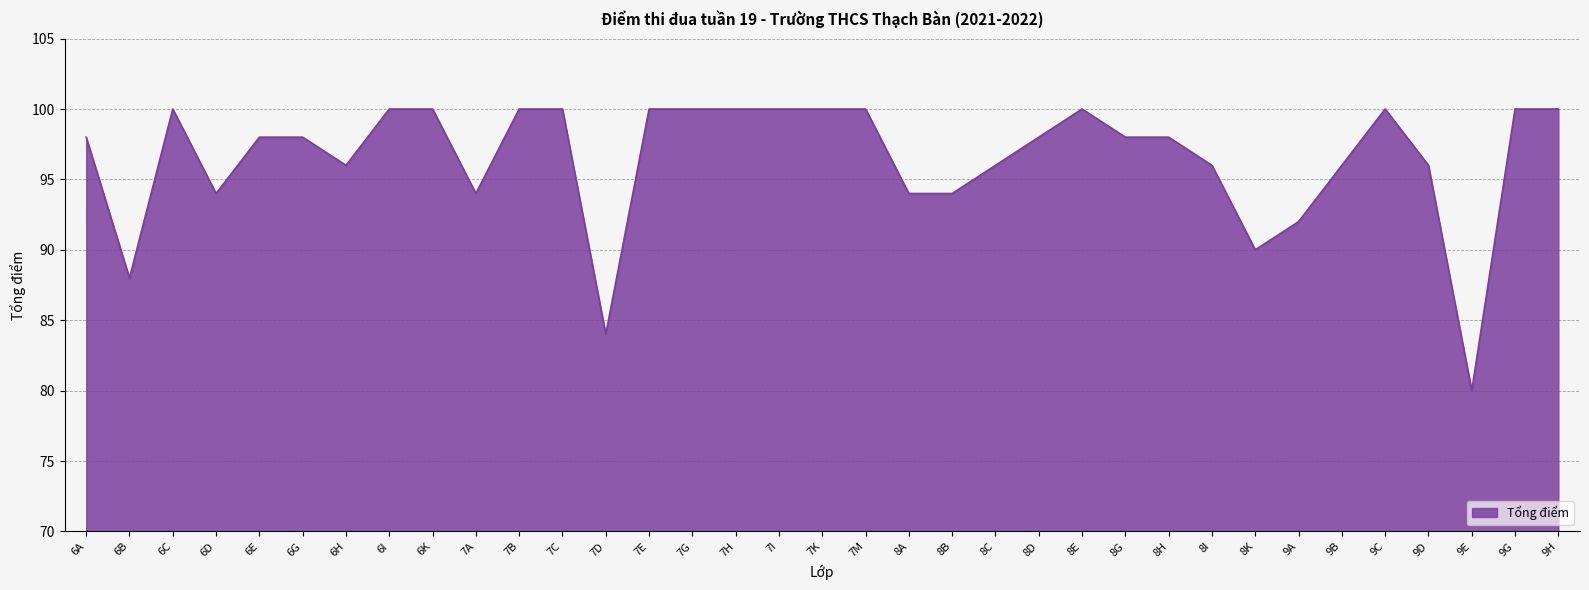

How many categories are shown in the chart?

35